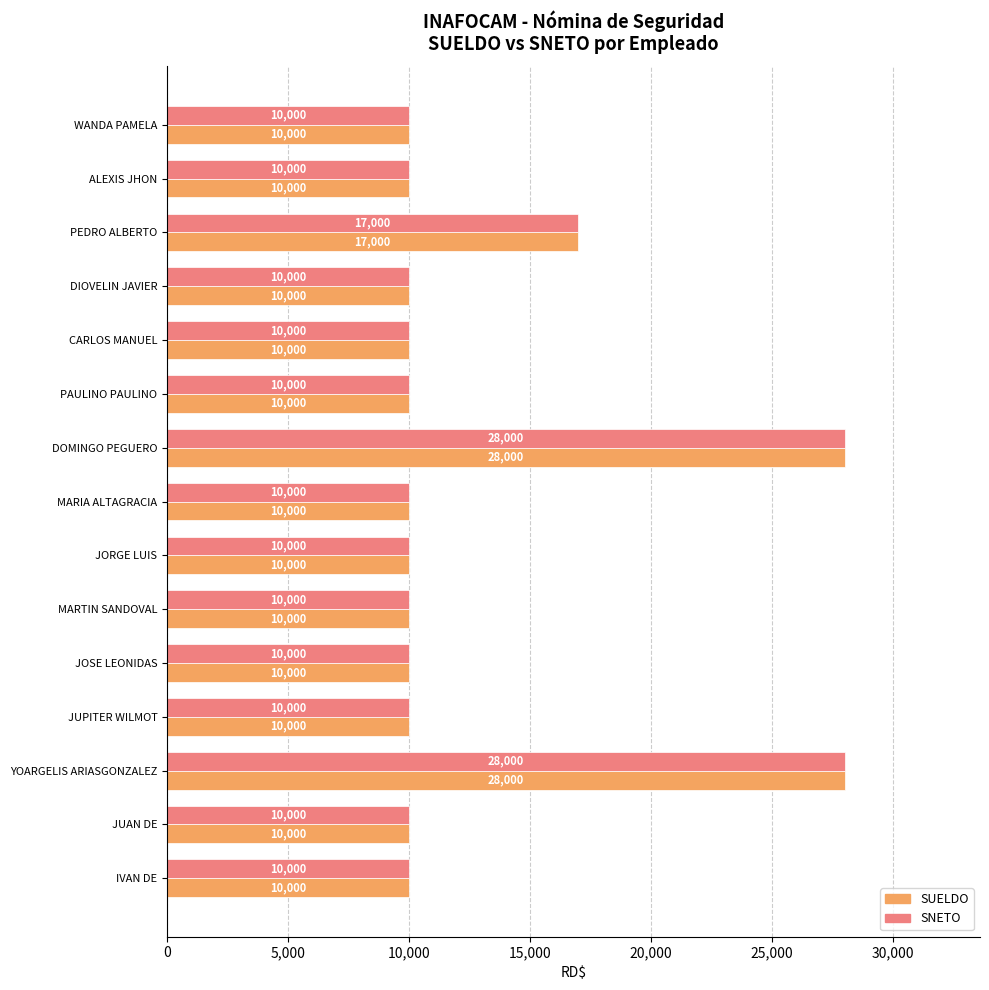

What is the sum of the SNETO values at PEDRO ALBERTO and DOMINGO PEGUERO?

45000